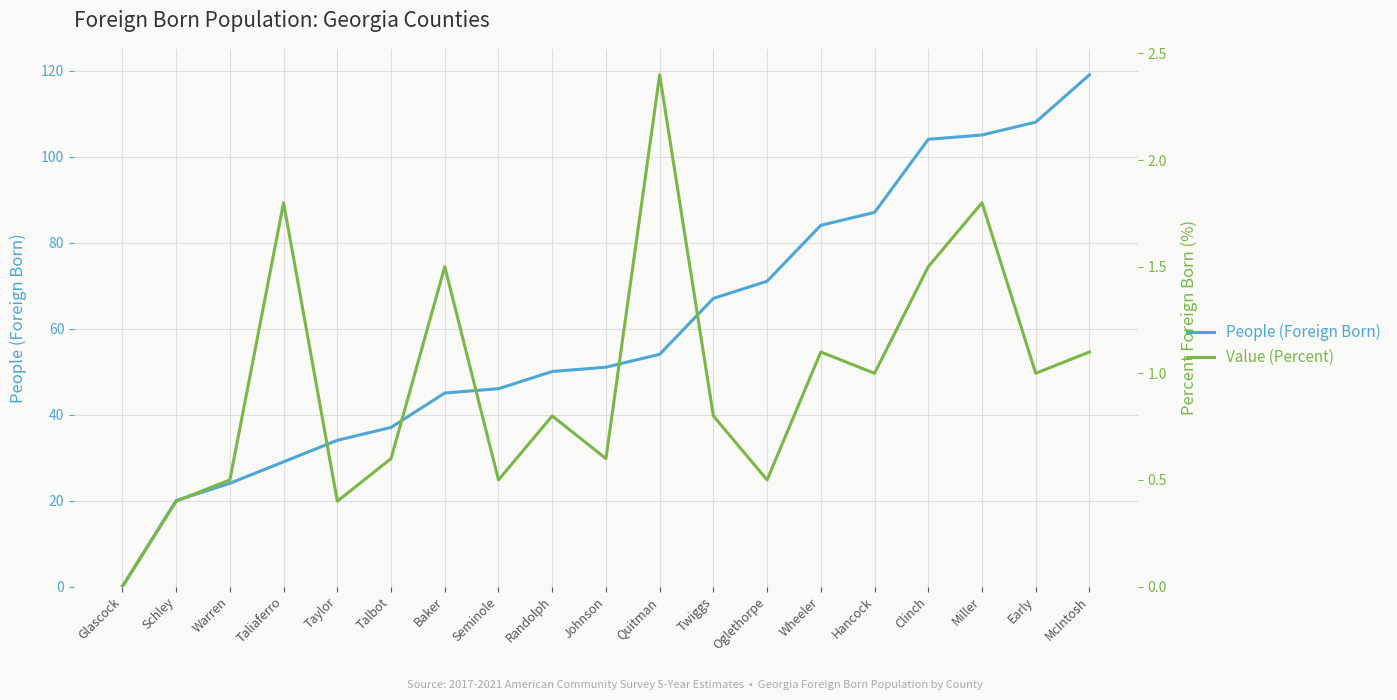

Between Taylor and Randolph, which series saw the biggest shift?

People (Foreign Born)